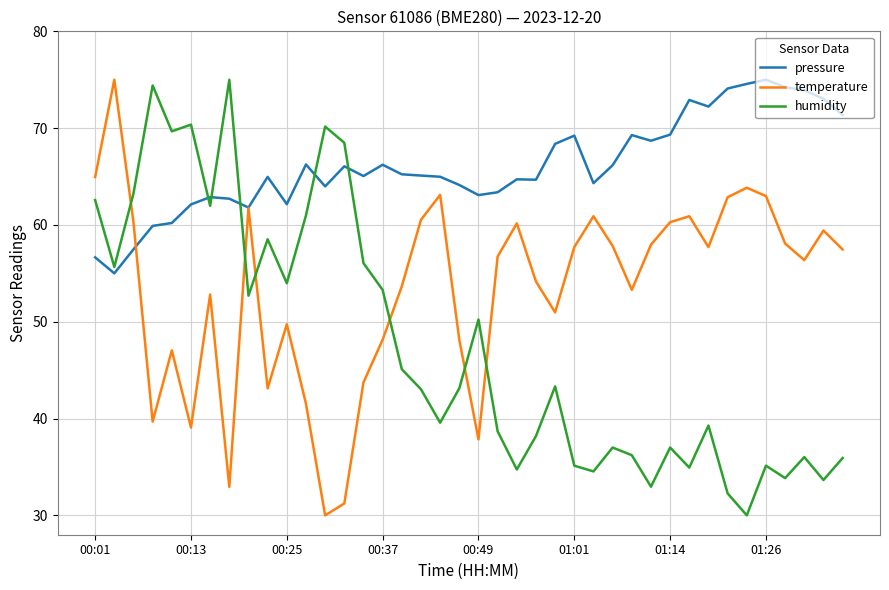

Which series has the largest total across all categories?

pressure